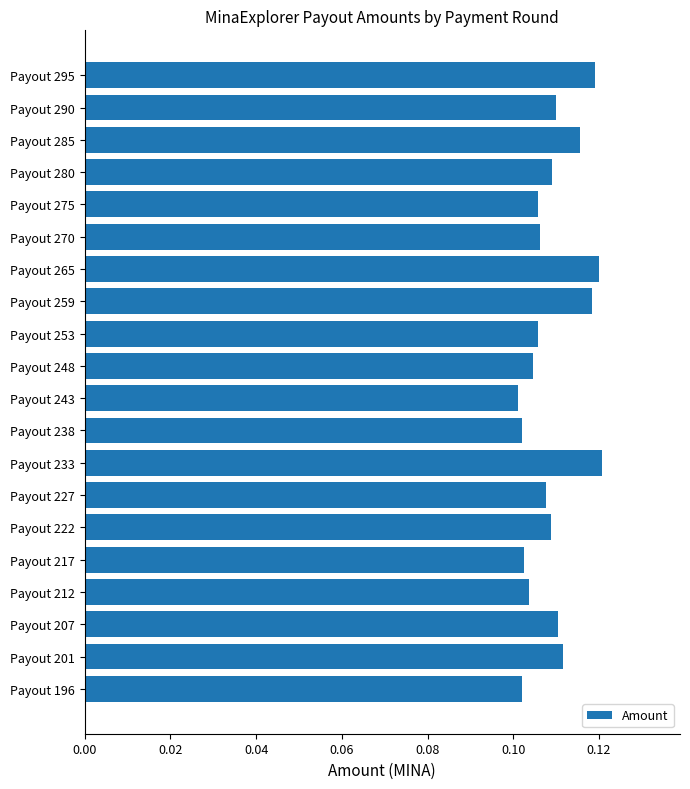

Does the chart contain any negative values?

No